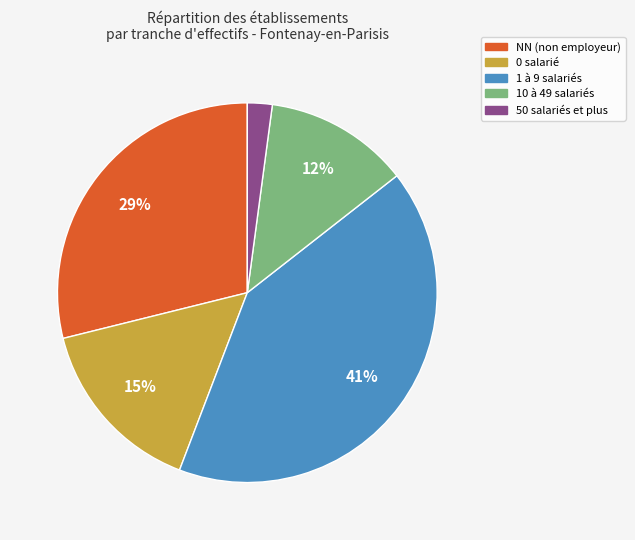

Rank the categories by value from highest to lowest.

1 à 9 salariés, NN (non employeur), 0 salarié, 10 à 49 salariés, 50 salariés et plus